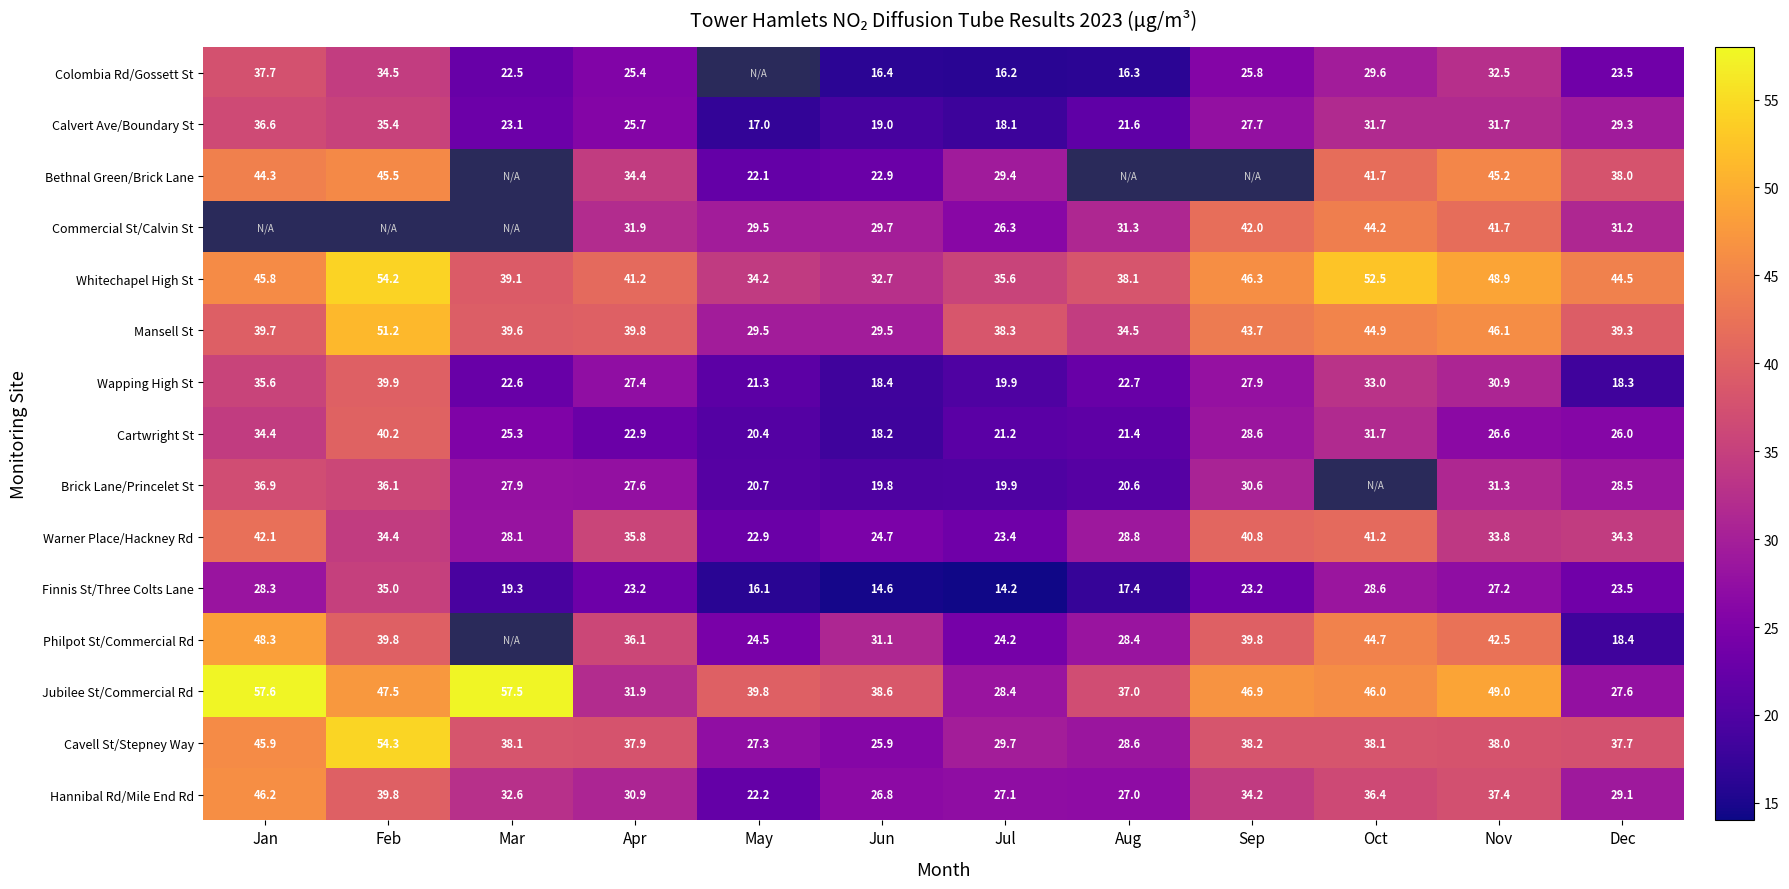

How many series are shown in this chart?

15